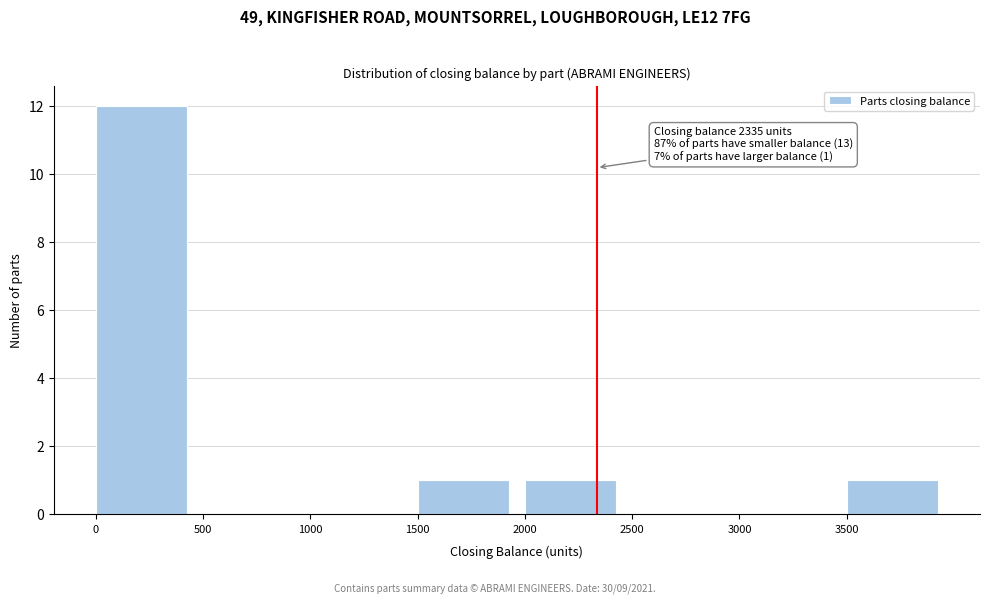

Over which range of the x-axis is the bar tallest?

0 to 500